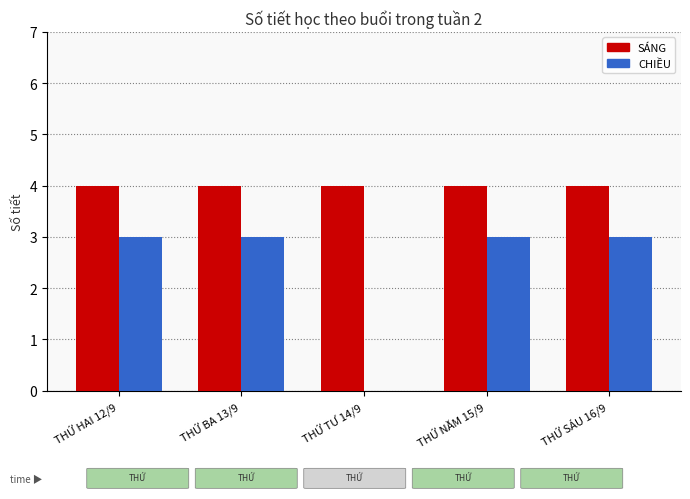

What is the highest value of the CHIỀU series?

3